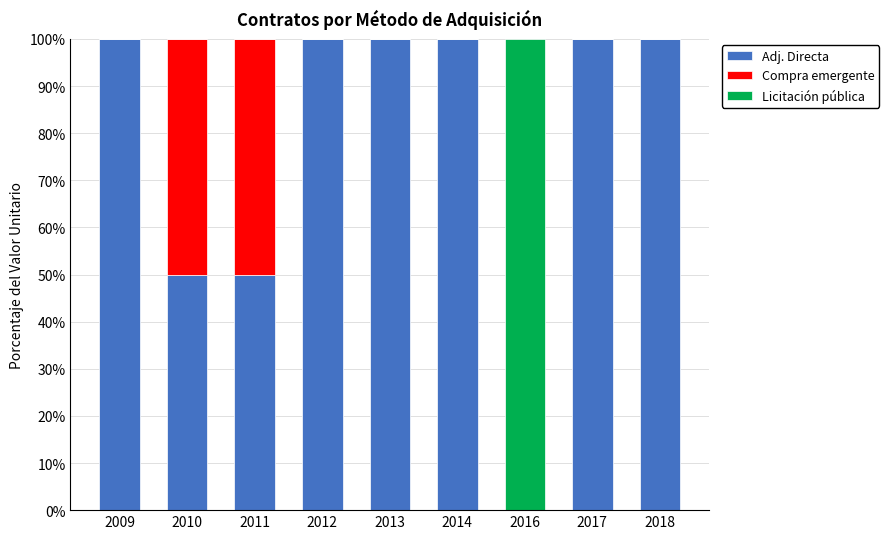

Reading left to right, transcribe the values for Adj. Directa.

2009=100	2010=50	2011=50	2012=100	2013=100	2014=100	2016=0	2017=100	2018=100